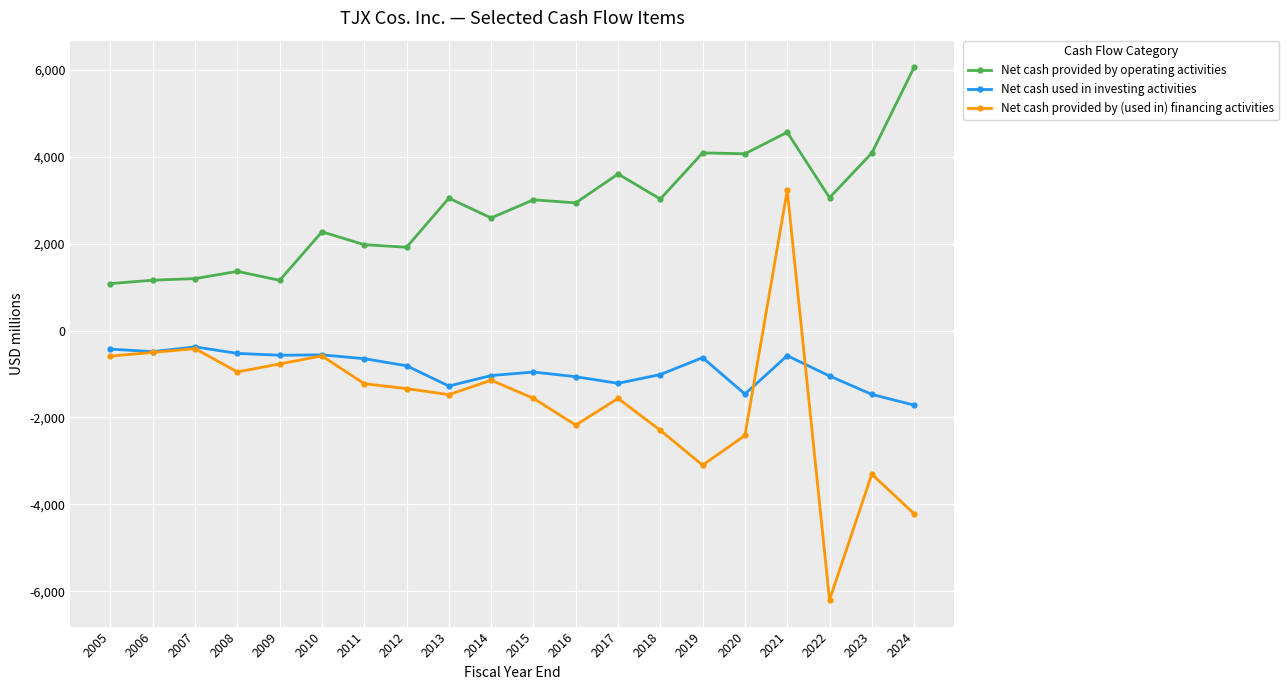

Which series changed the most between 2011 and 2014?

Net cash provided by operating activities